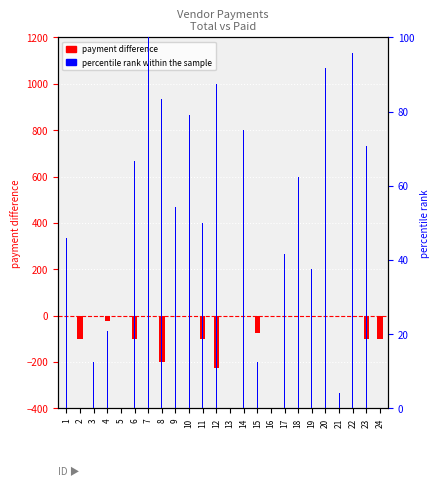

The percentile rank within the sample series shows 83.3 at 8. True or false?

True